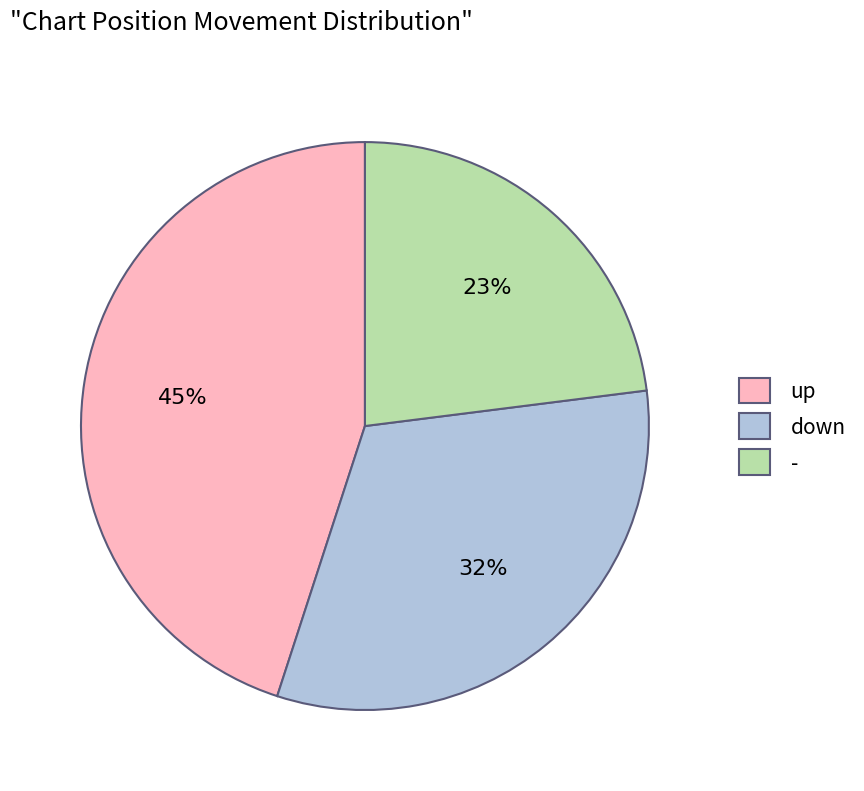

Rank the categories by value from highest to lowest.

up, down, -